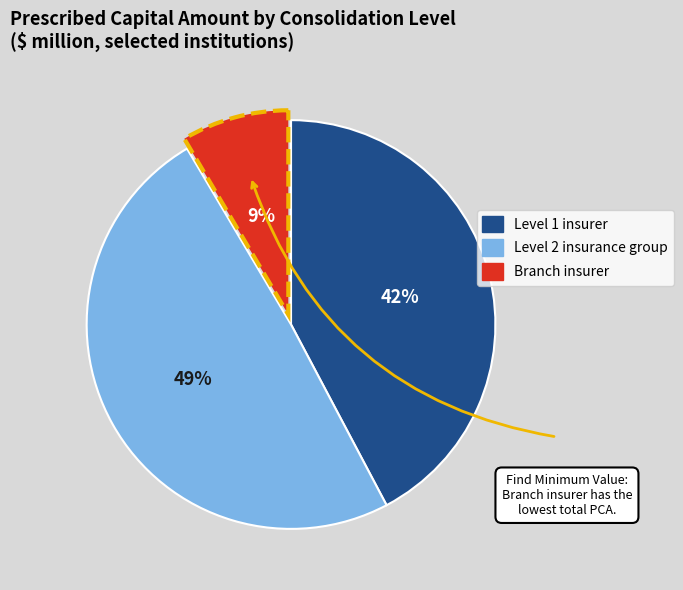

Count the number of slices in the pie.

3